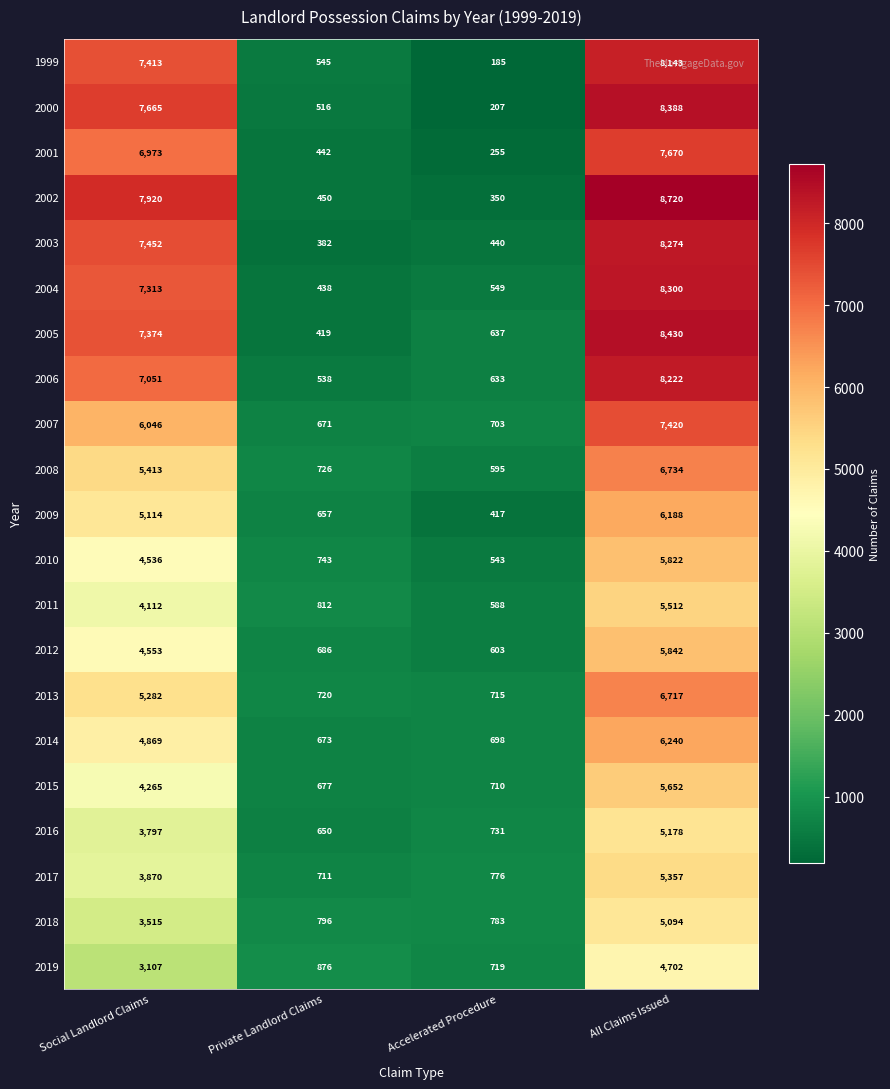

What is the lowest value of the 2005 series?

419